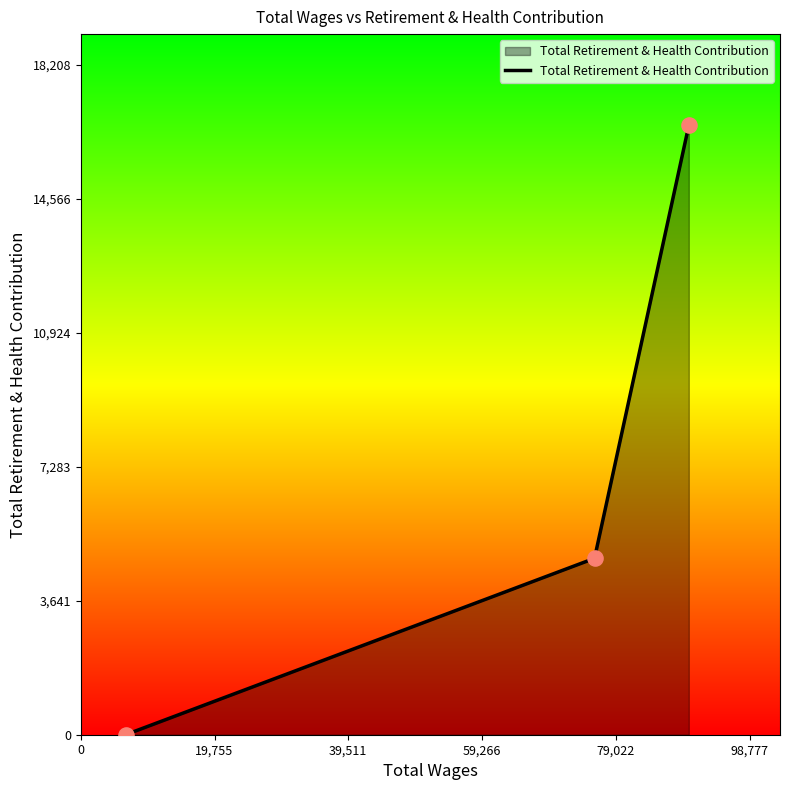

What is the greatest value displayed?

16553